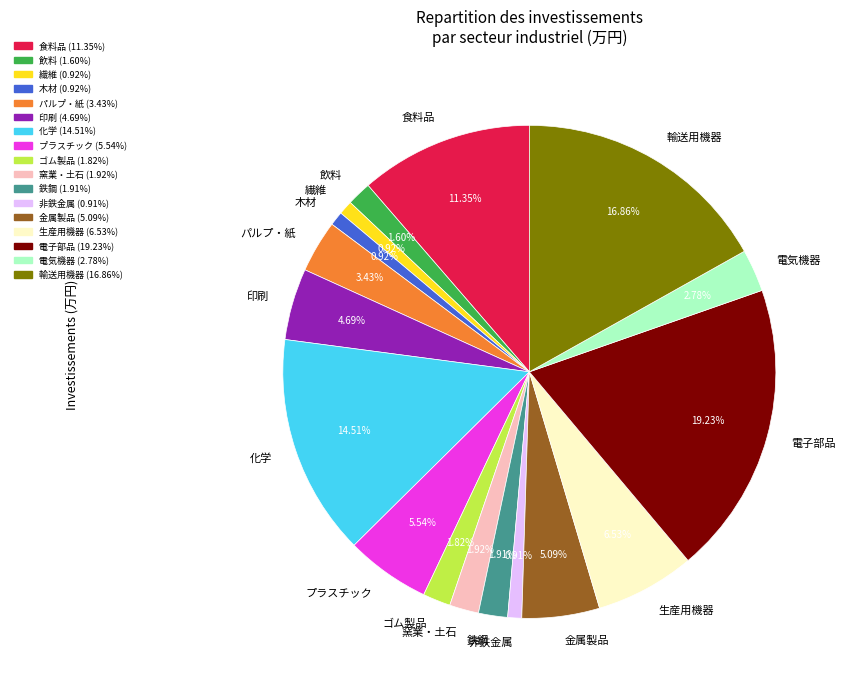

To the nearest percent, what percentage of the pie is プラスチック?

6%